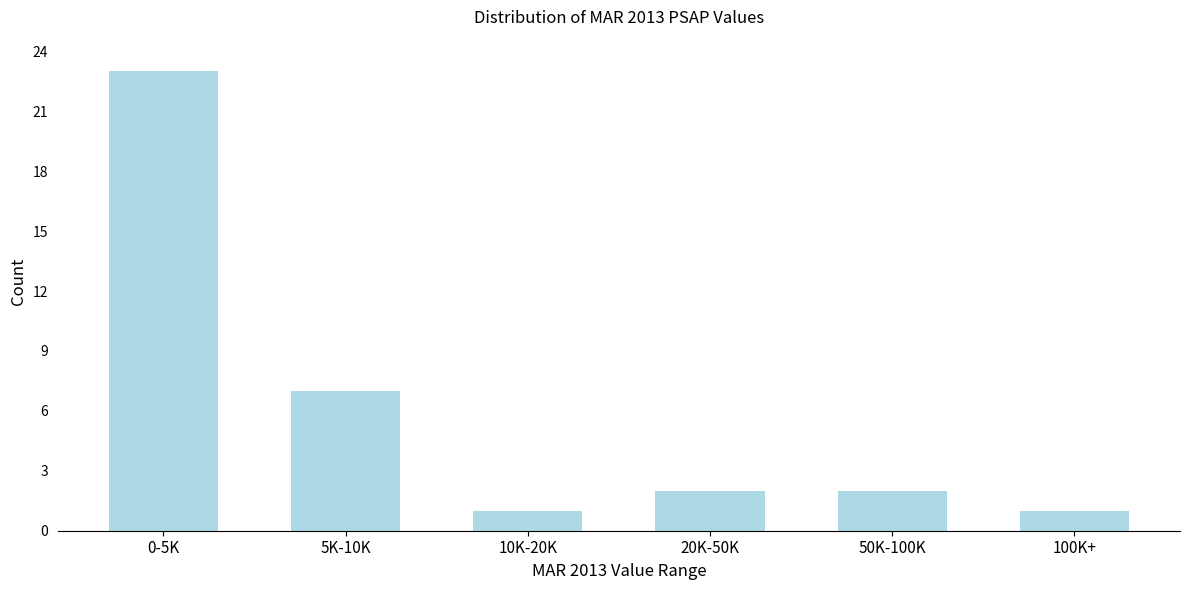

Reading left to right, what are all the values shown in this chart?

23	7	1	2	2	1